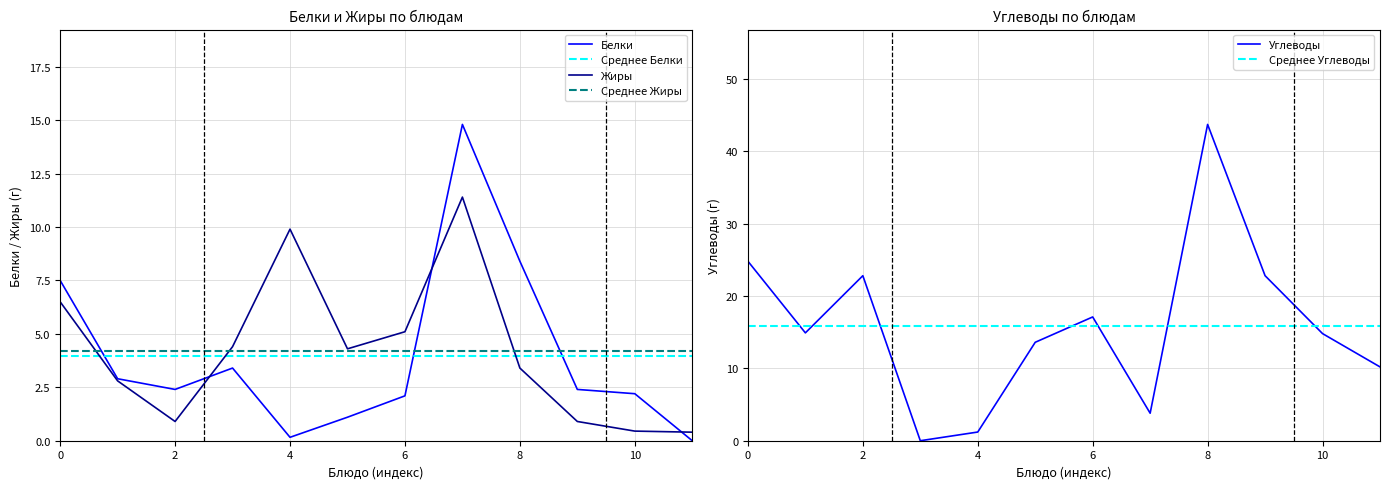

Is the value of Среднее Жиры at 8 greater than the value of Жиры at 2?

Yes